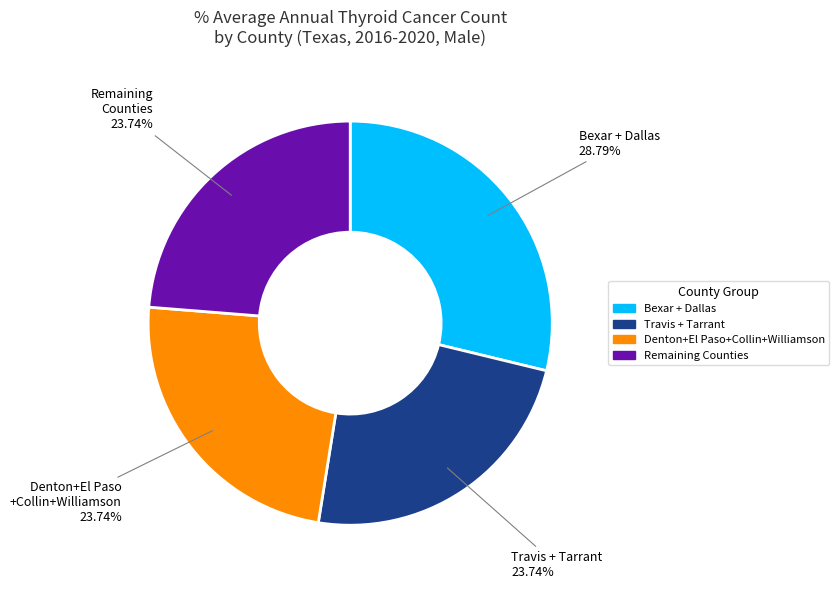

Is there any slice that represents more than half of the pie?

No